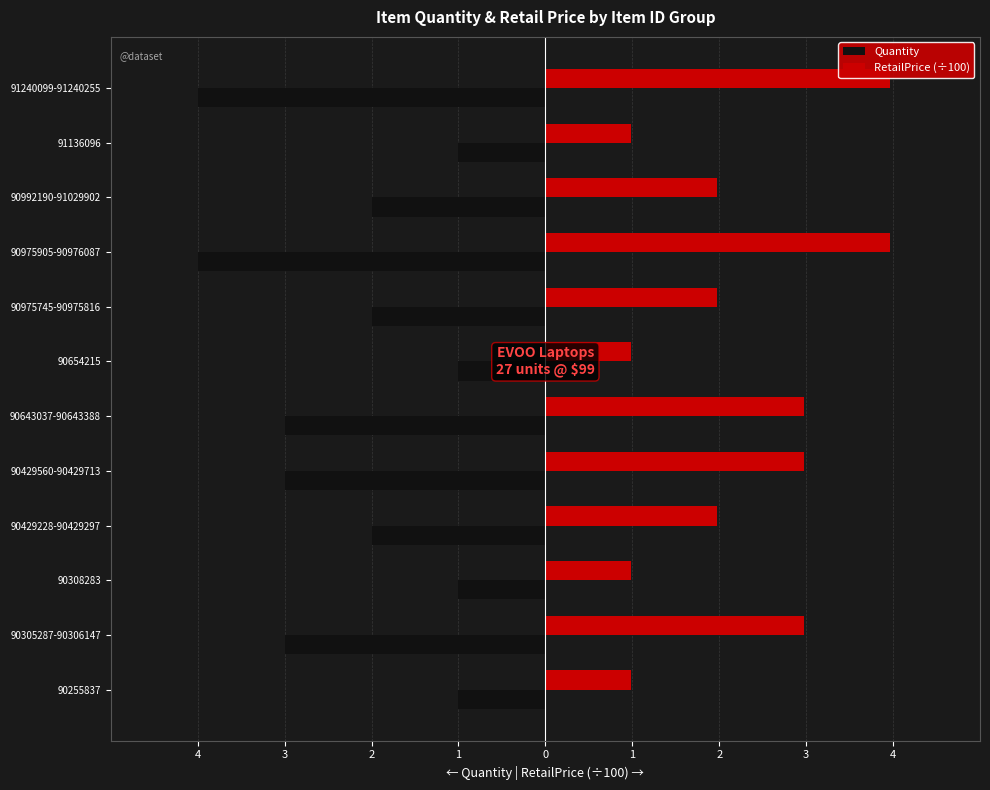

Reading right to left, transcribe all the data shown in this chart.

Quantity: -4.0	-1.0	-2.0	-4.0	-2.0	-1.0	-3.0	-3.0	-2.0	-1.0	-3.0	-1.0
RetailPrice (÷100): 4.0	1.0	2.0	4.0	2.0	1.0	3.0	3.0	2.0	1.0	3.0	1.0